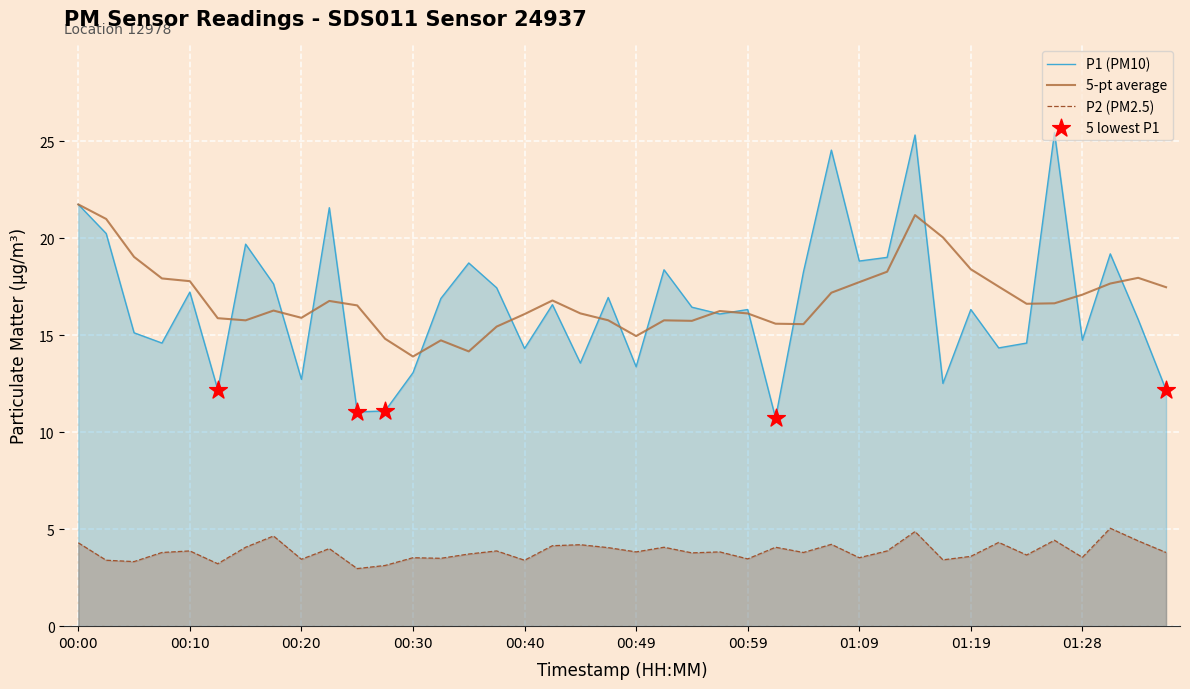

What is the total value across all series at 00:25?

14.0